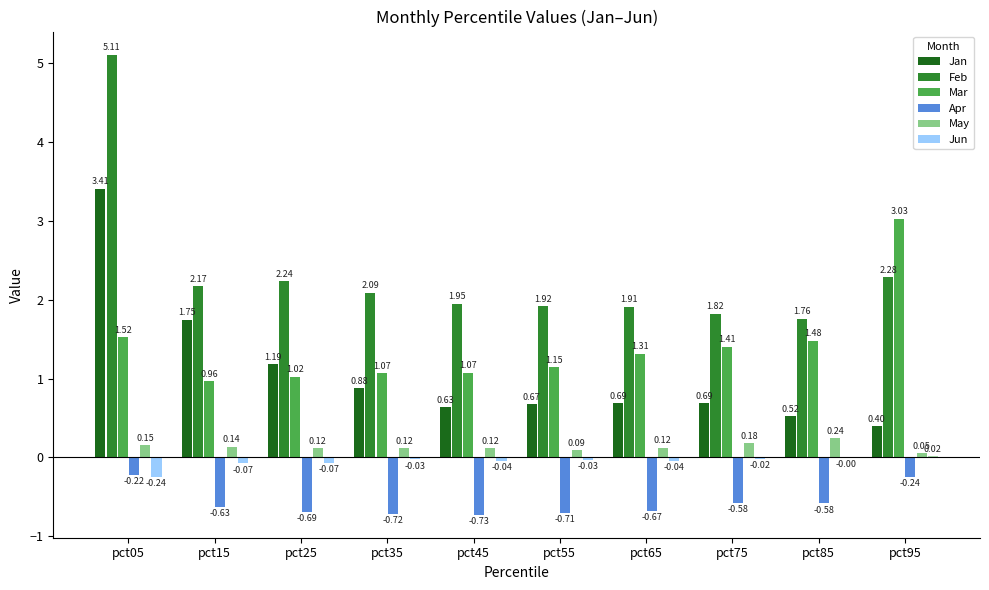

Between pct05 and pct25, which series saw the biggest shift?

Feb